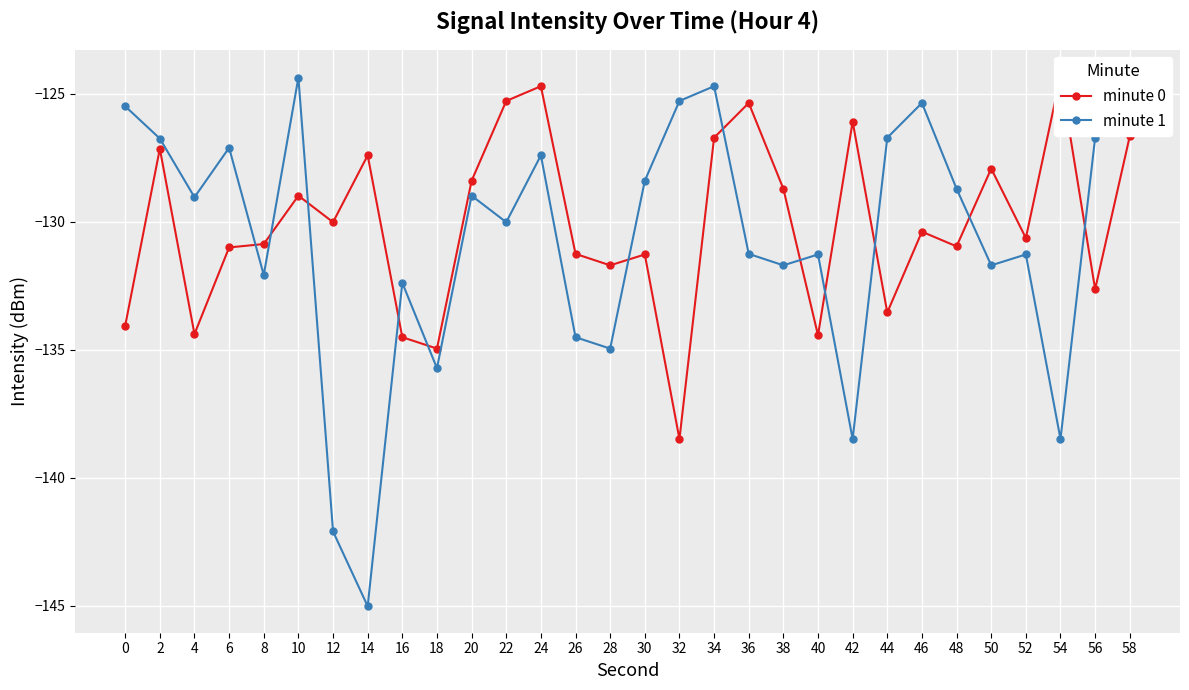

Rank the series by their maximum value, from lowest to highest.

minute 1, minute 0